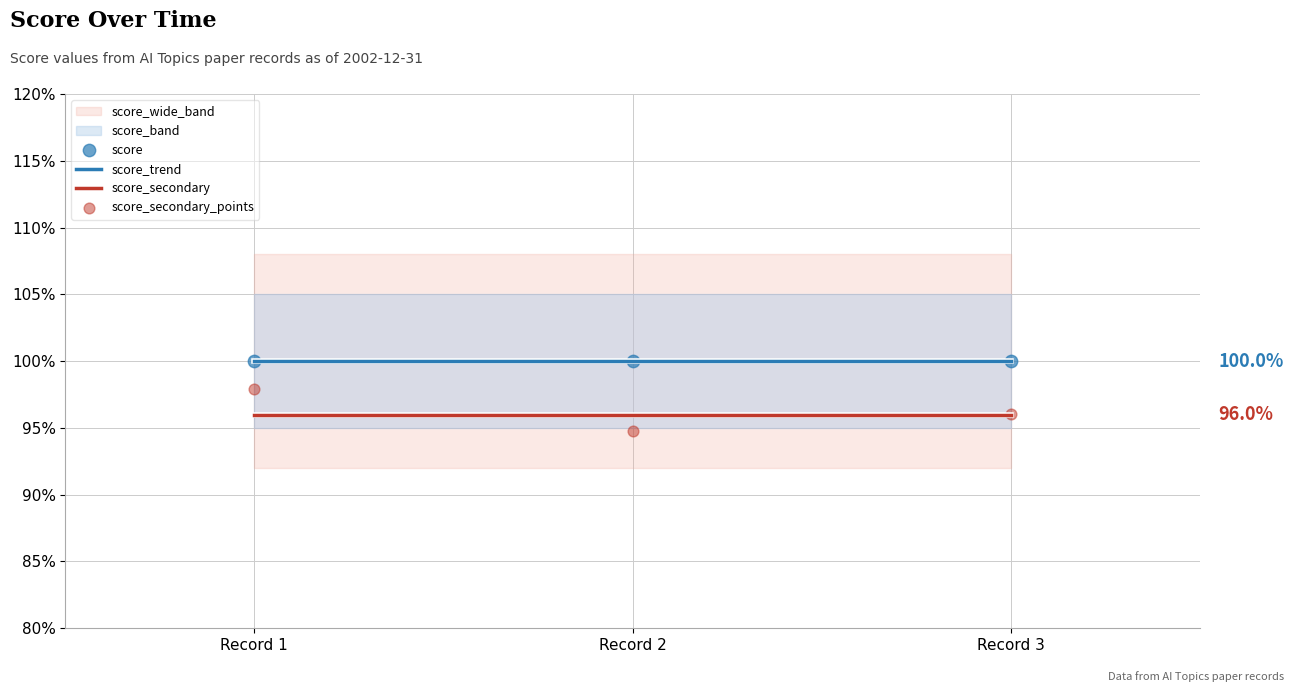

Is the value of score at Record 2 greater than the value of score_secondary_points at Record 3?

Yes